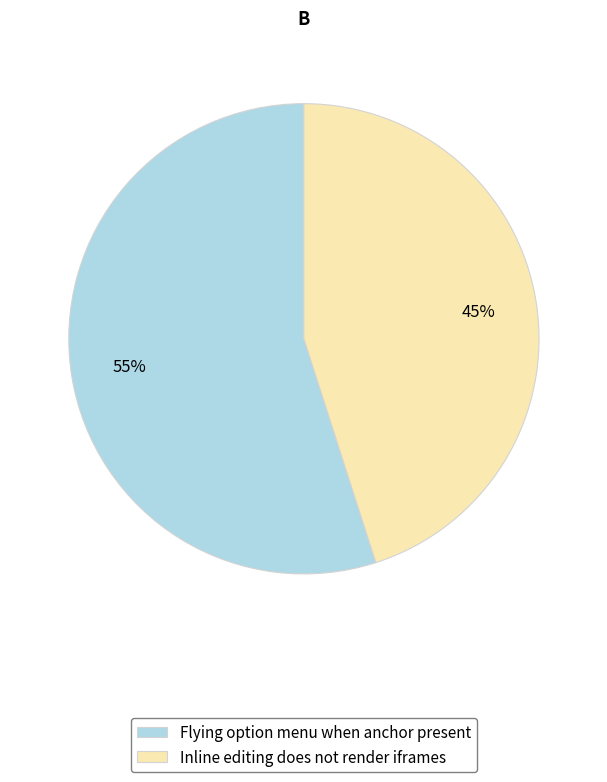

Rank the categories by value from highest to lowest.

Flying option menu when anchor present, Inline editing does not render iframes